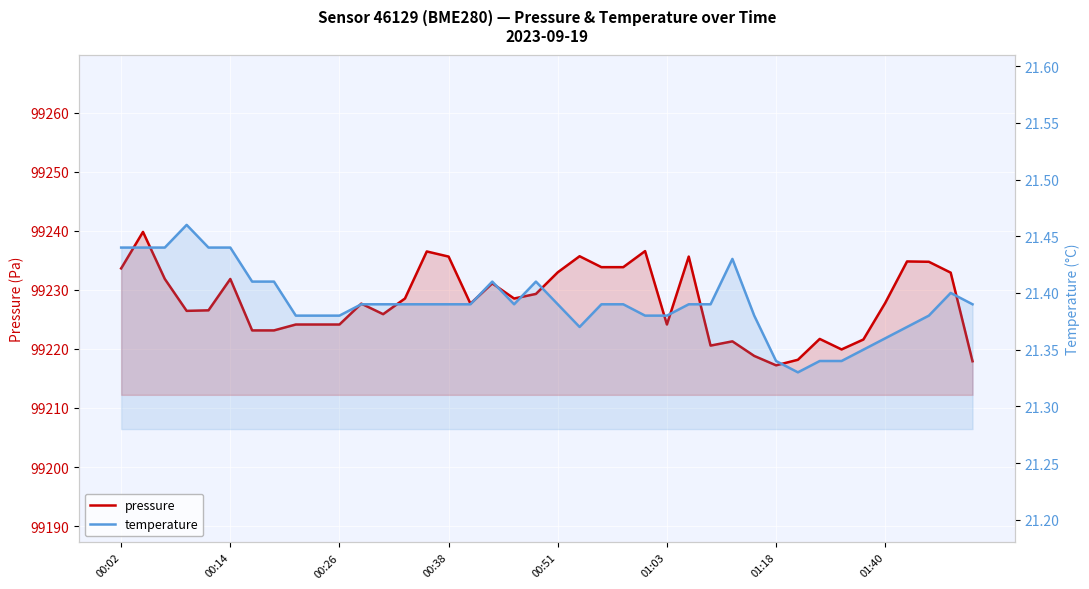

What position from the right is 34?

6